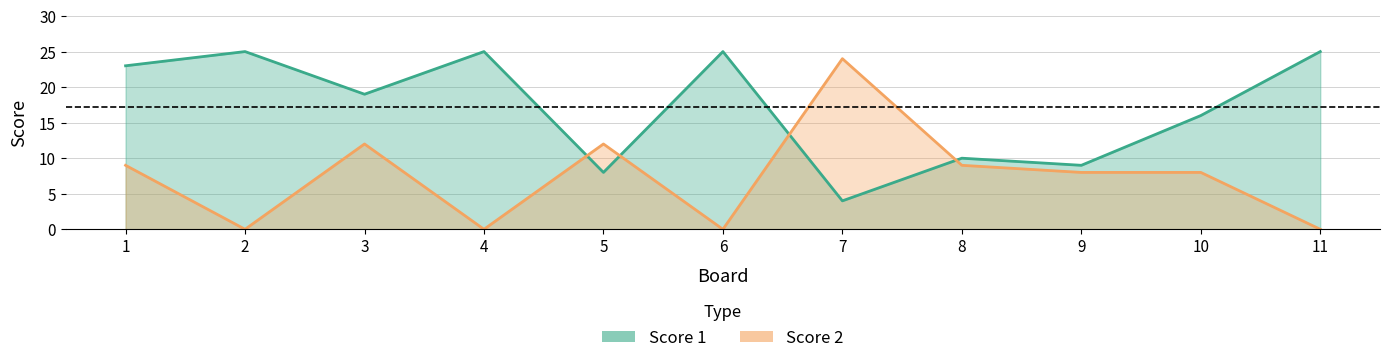

Rank the categories by Score 1 value from lowest to highest.

7, 5, 9, 8, 10, 3, 1, 2, 4, 6, 11